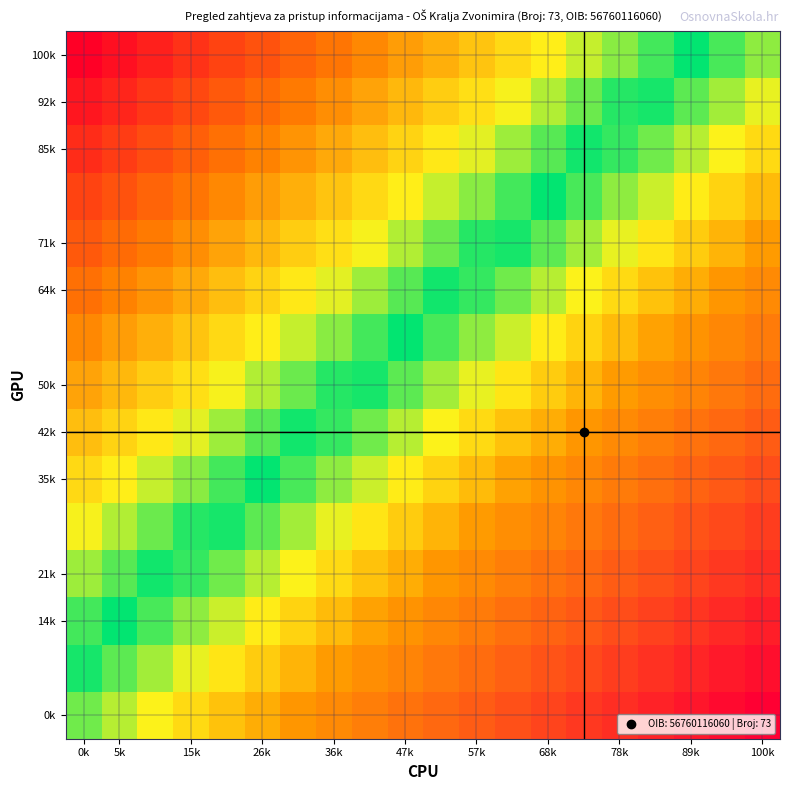

Count the number of data series in this chart.

15